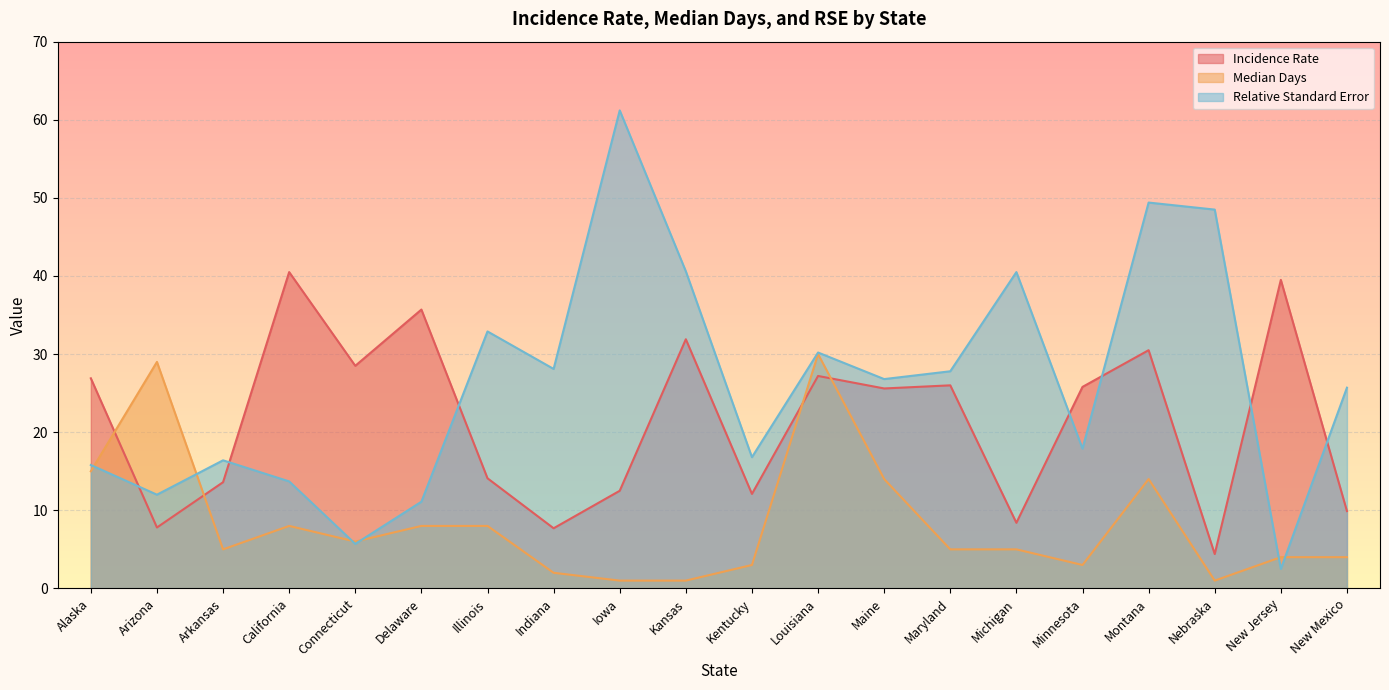

Is the value of Median Days at Alaska greater than the value of Relative Standard Error at Maryland?

No